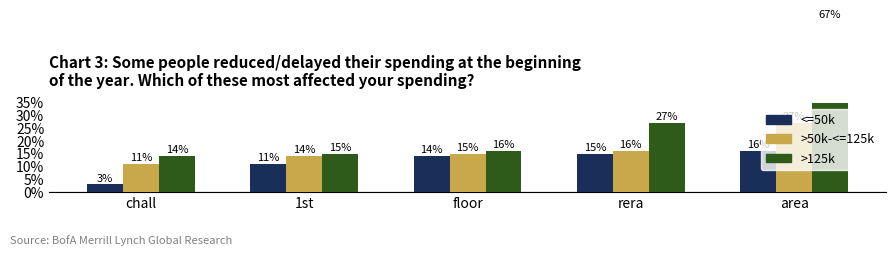

Read the >50k-<=125k value at 1st, to the nearest 10.

10